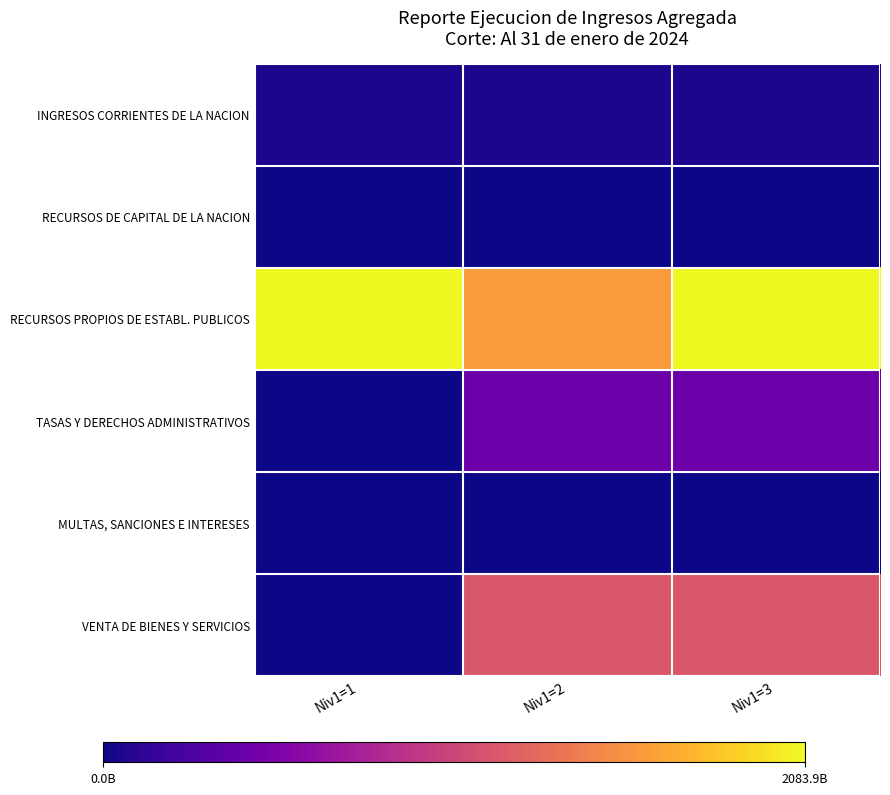

Between Niv1=1 and Niv1=3, which series saw the biggest shift?

VENTA DE BIENES Y SERVICIOS